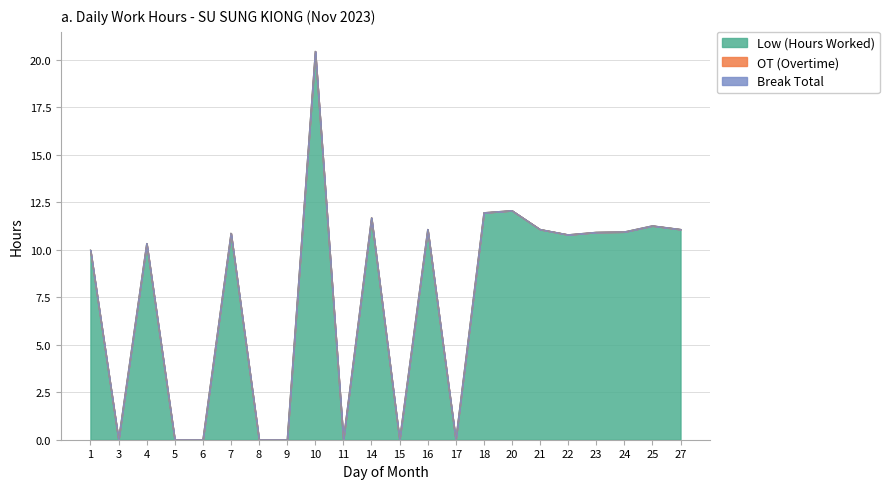

Reading left to right, what are all the values shown in this chart?

Low (Hours Worked): 10.0	0.0	10.3	0.0	0.0	10.9	0.0	0.0	20.4	0.0	11.7	0.0	11.1	0.0	11.9	12.1	11.1	10.8	10.9	10.9	11.3	11.1
OT (Overtime): 0.0	0.0	0.0	0.0	0.0	0.0	0.0	0.0	0.0	0.0	0.0	0.0	0.0	0.0	0.0	0.0	0.0	0.0	0.0	0.0	0.0	0.0
Break Total: 0.0	0.0	0.0	0.0	0.0	0.0	0.0	0.0	0.0	0.0	0.0	0.0	0.0	0.0	0.0	0.0	0.0	0.0	0.0	0.0	0.0	0.0